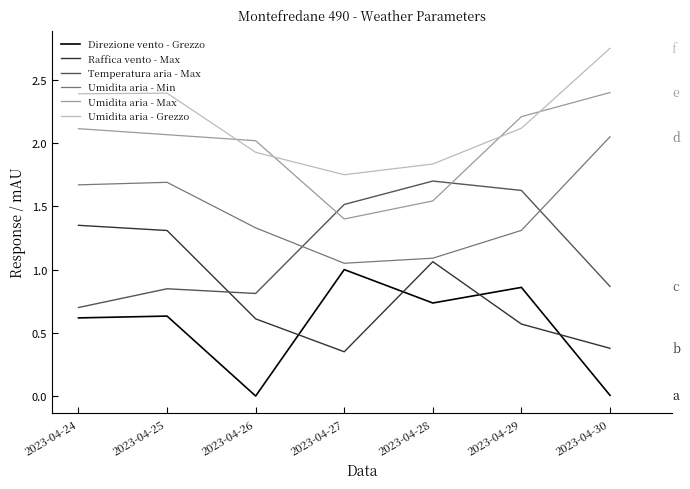

How many lines are shown in the chart?

6